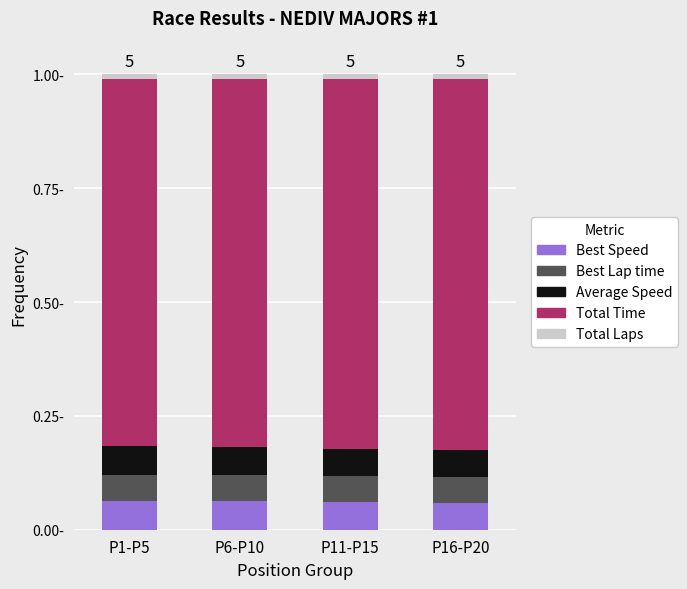

Are the bars grouped side by side (vs. stacked)?

No